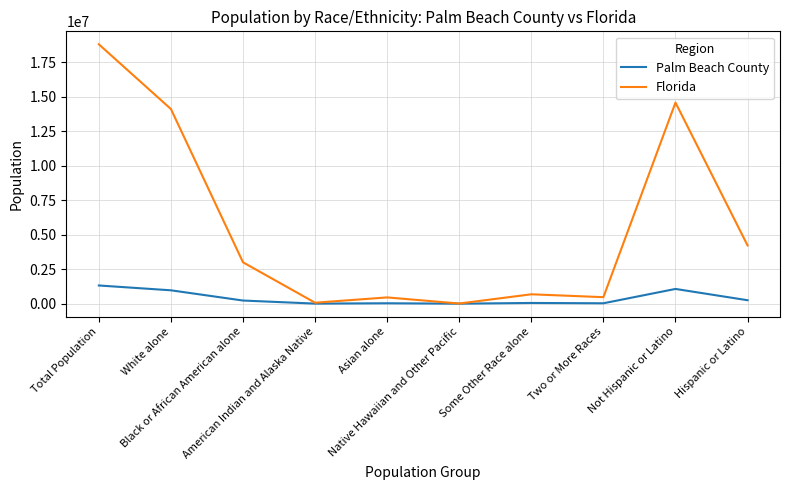

What is the minimum value shown in the chart?

1770